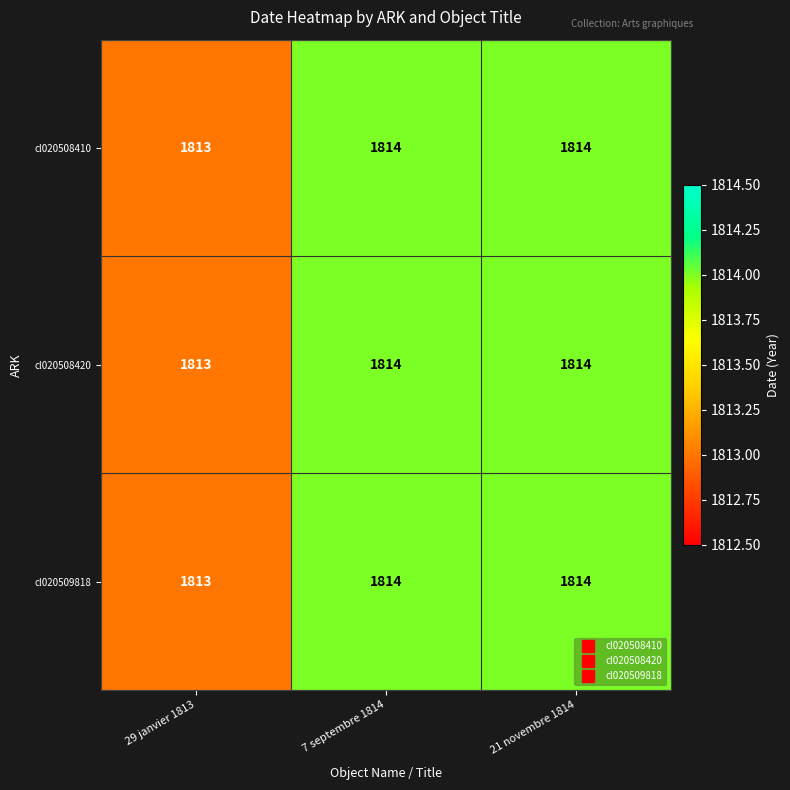

Is the value of cl020508420 at 29 janvier 1813 greater than the value of cl020508410 at 21 novembre 1814?

No